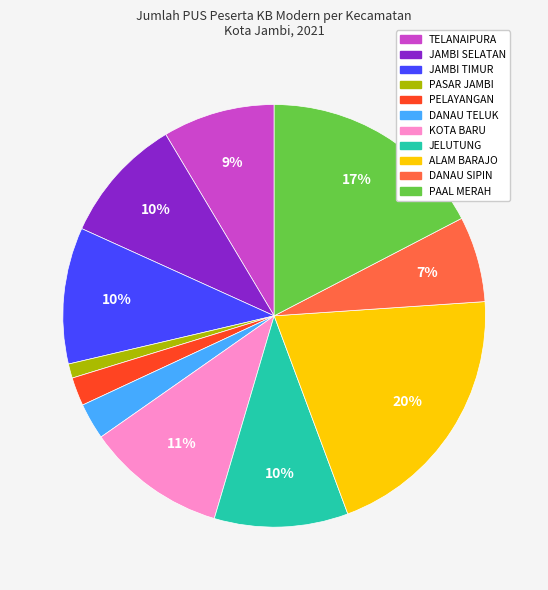

Which slice is the largest?

ALAM BARAJO